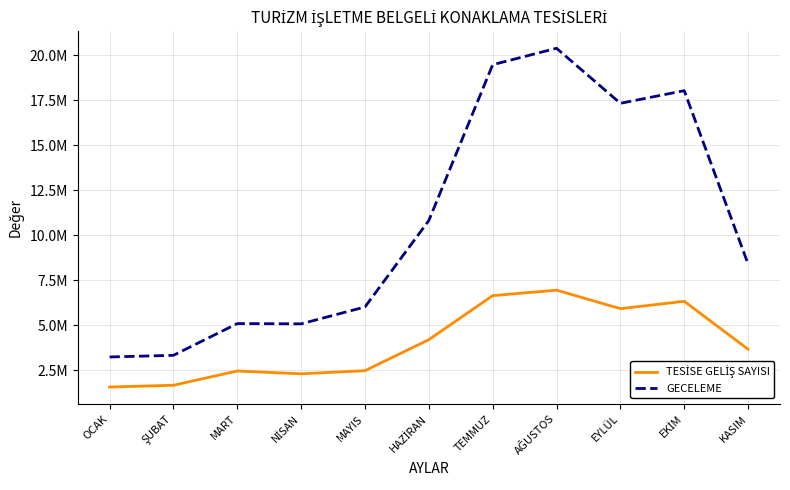

At how many categories does at least one series exceed 6811742?

6